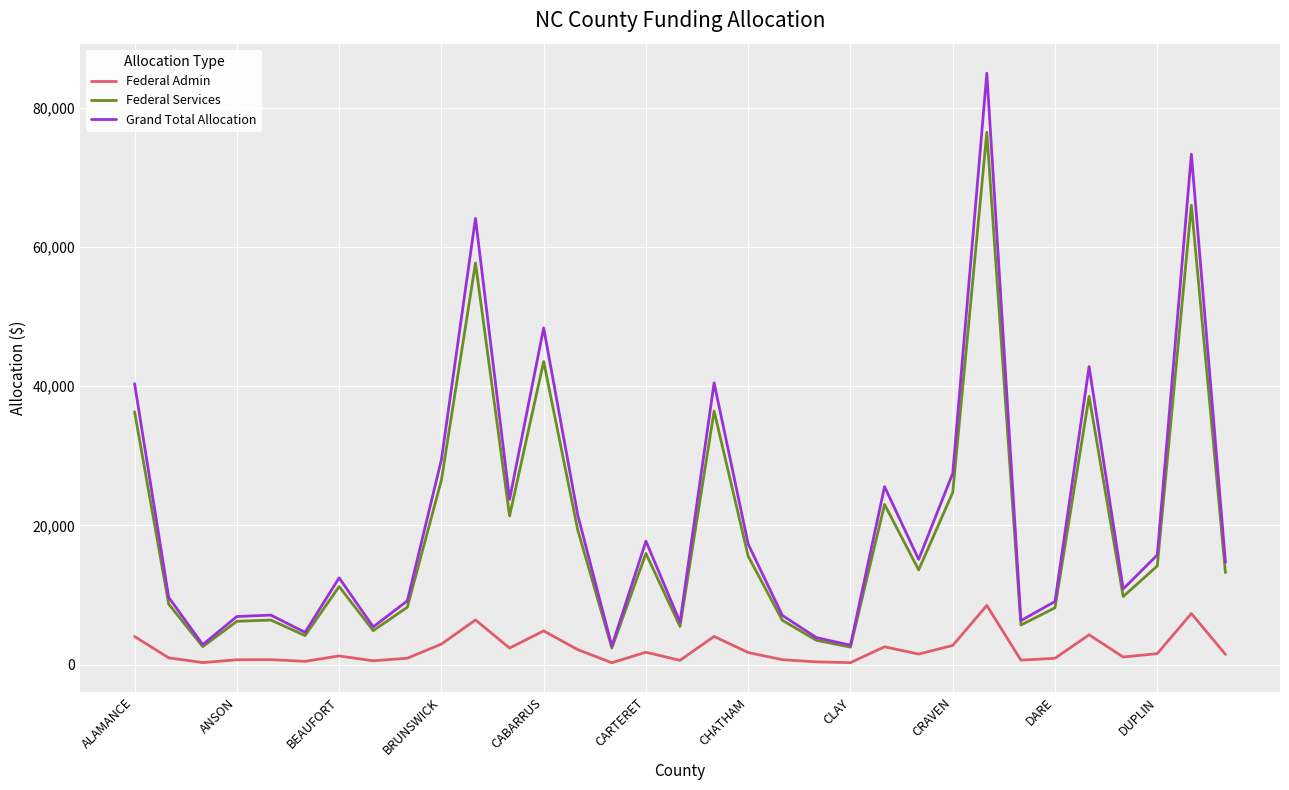

Which series has the largest range (max minus min)?

Grand Total Allocation